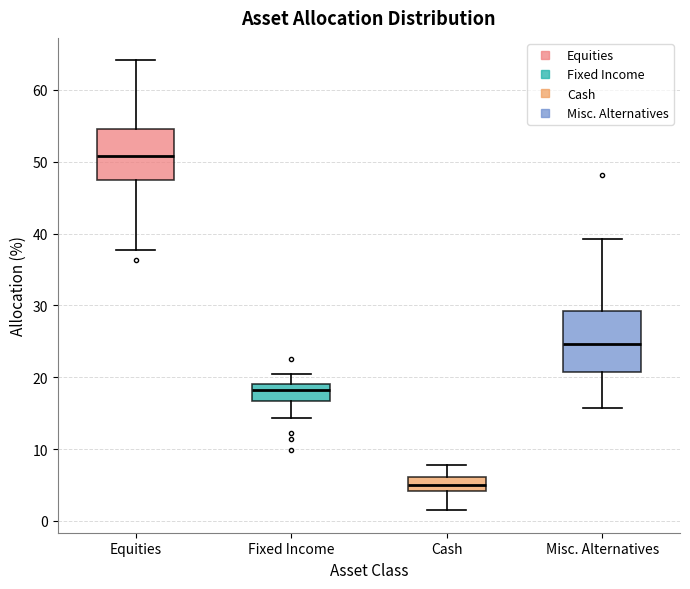

Which box has the lowest median line?

Cash